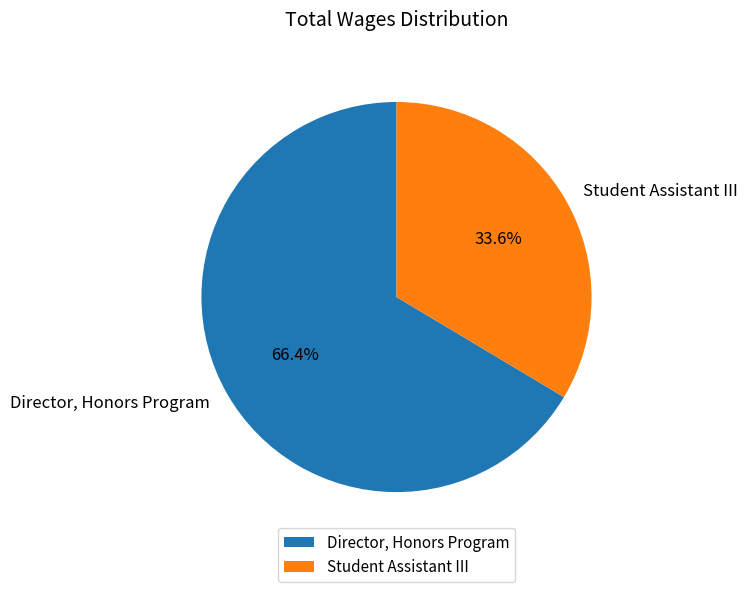

What percentage do Student Assistant III and Director, Honors Program together represent?

100.0%